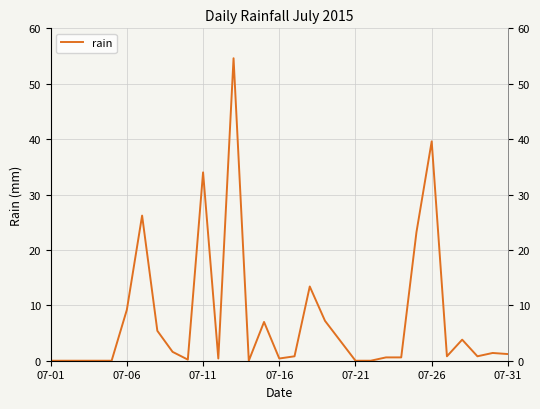

Which label corresponds to the smallest value in the chart?

07-01